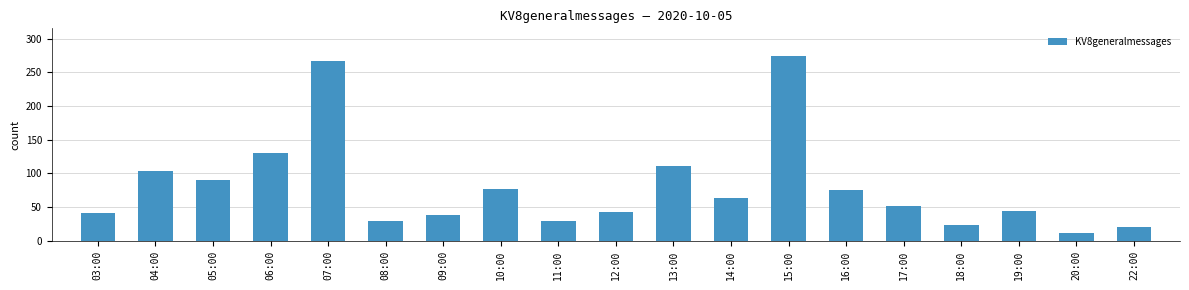

Is it true that the value at 12:00 is 43?

True